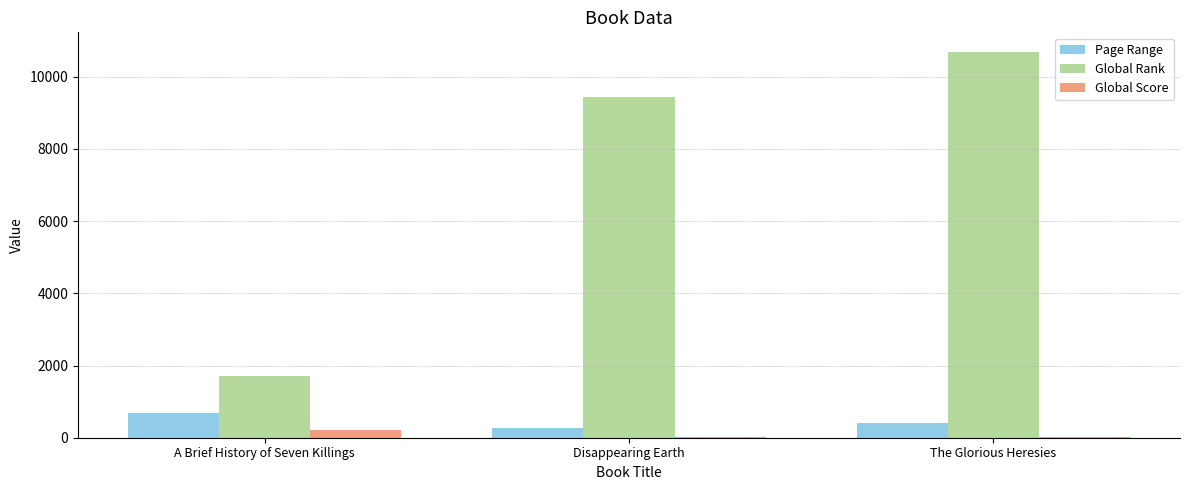

How many groups of bars are there?

3